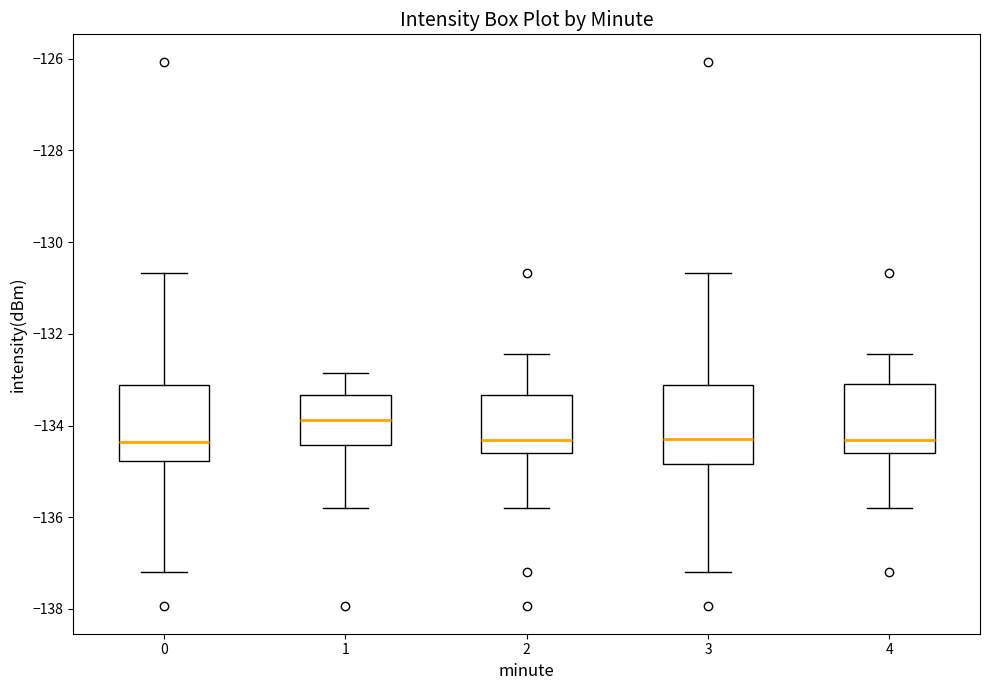

Where does the lower whisker of the box at x = 2 end on the y-axis? The values are not printed on the chart, so give them approximately, as read against the axis.

-135.8